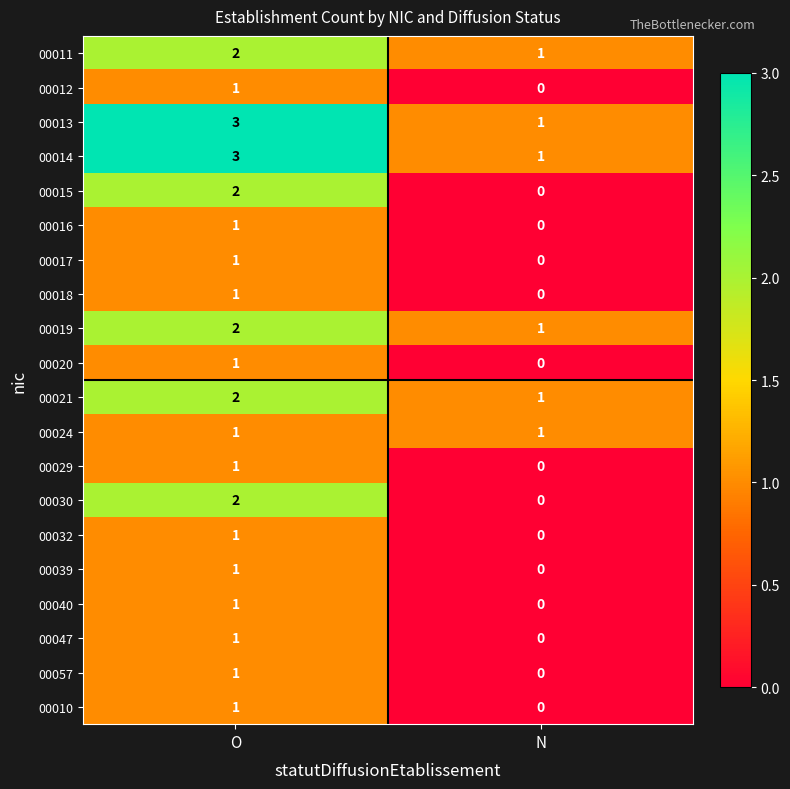

At which label does 00018 reach its peak?

O